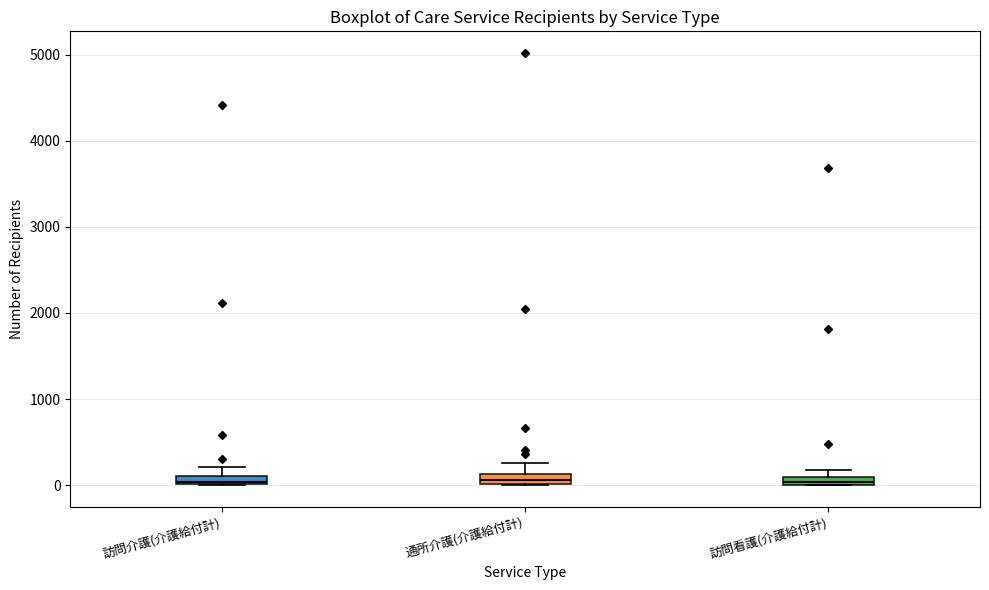

Where is the lower edge of the box for 訪問介護(介護給付計) on the y-axis? The values are not printed on the chart, so give them approximately, as read against the axis.

0